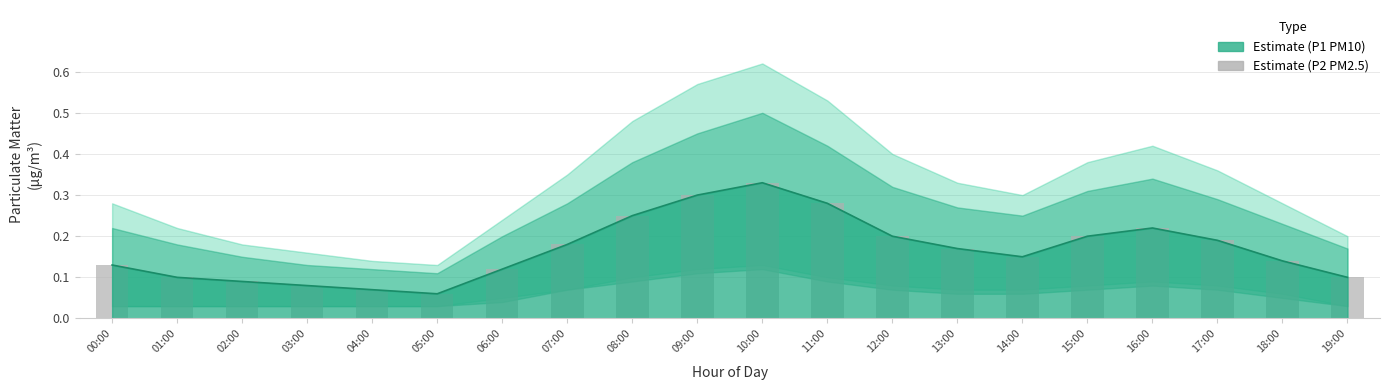

What is the label of the 10th bar from the left?

09:00